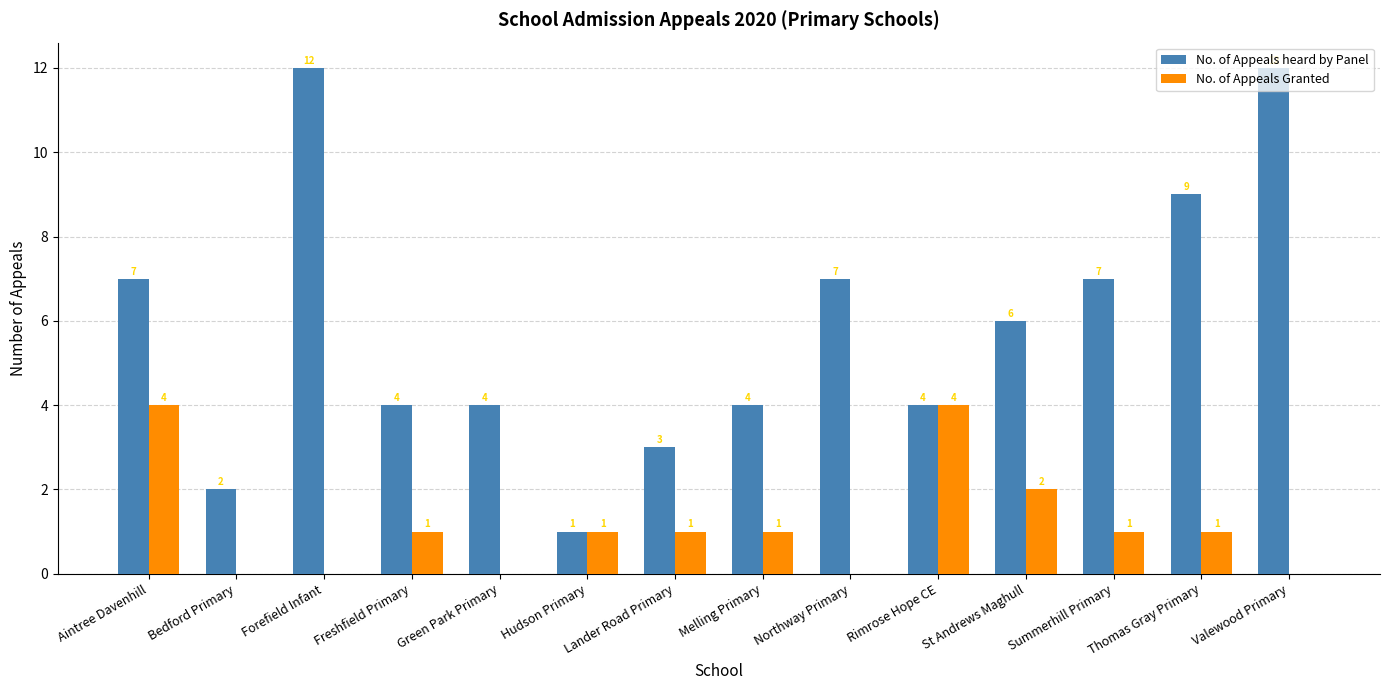

What is the sum of the No. of Appeals Granted values at Hudson Primary and Forefield Infant?

1